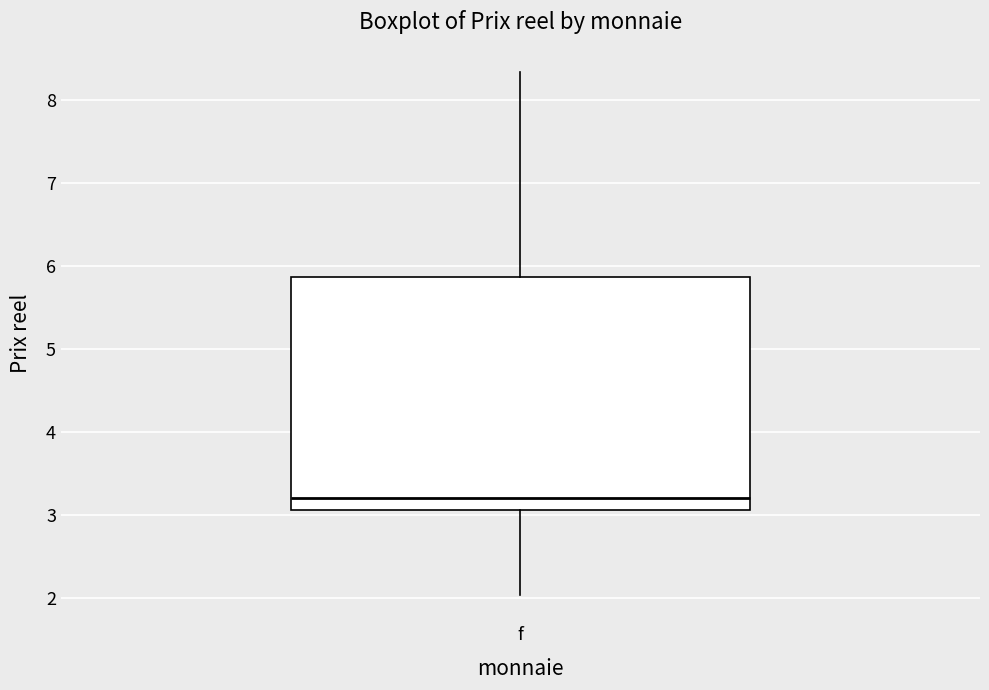

Read this box plot against the y-axis: the position of the median line, the range covered by the box, and the ends of both whiskers. The values are not printed on the chart, so give them approximately, as read against the axis.

median 3.2, box 3.1 to 5.9, whiskers 2.0 to 8.3